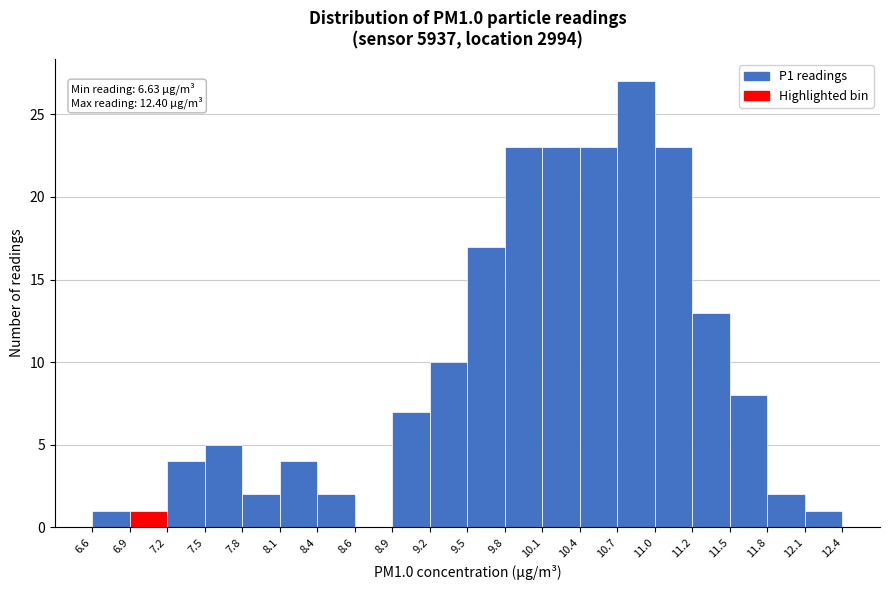

Which range on the x-axis has the tallest bar?

10.7 to 11.0